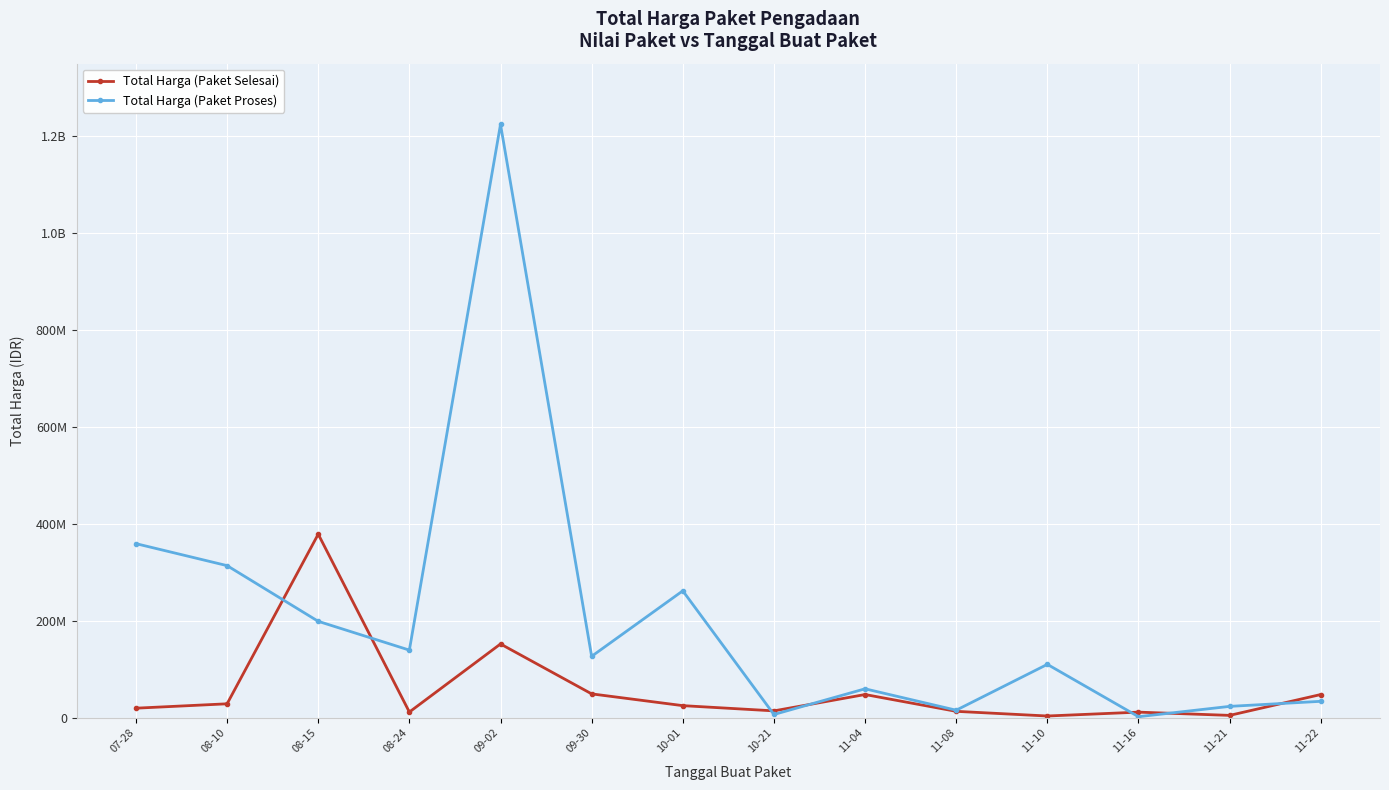

Does the chart have visible grid lines?

Yes